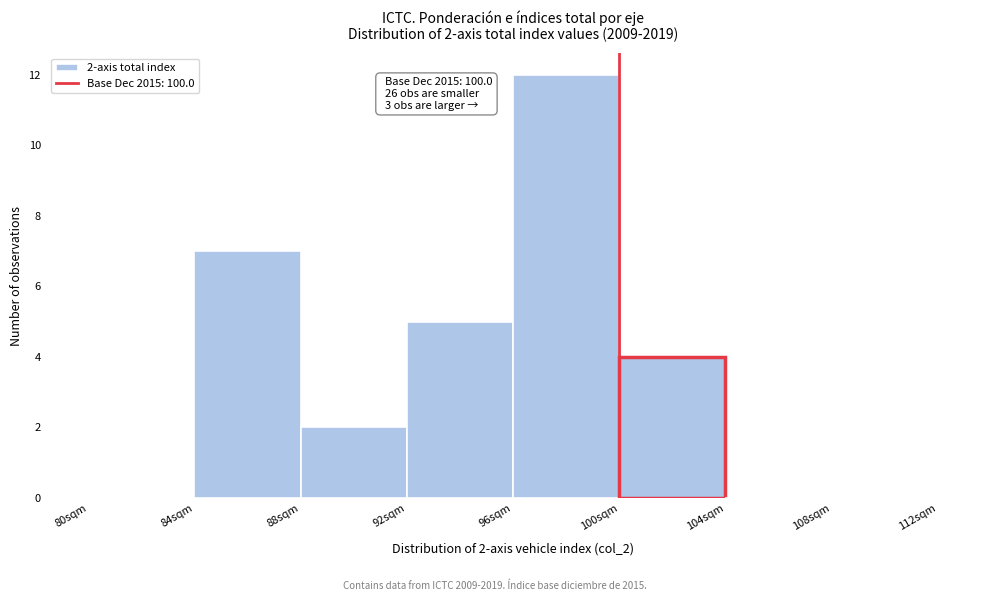

Which range on the x-axis has the tallest bar?

96 to 100